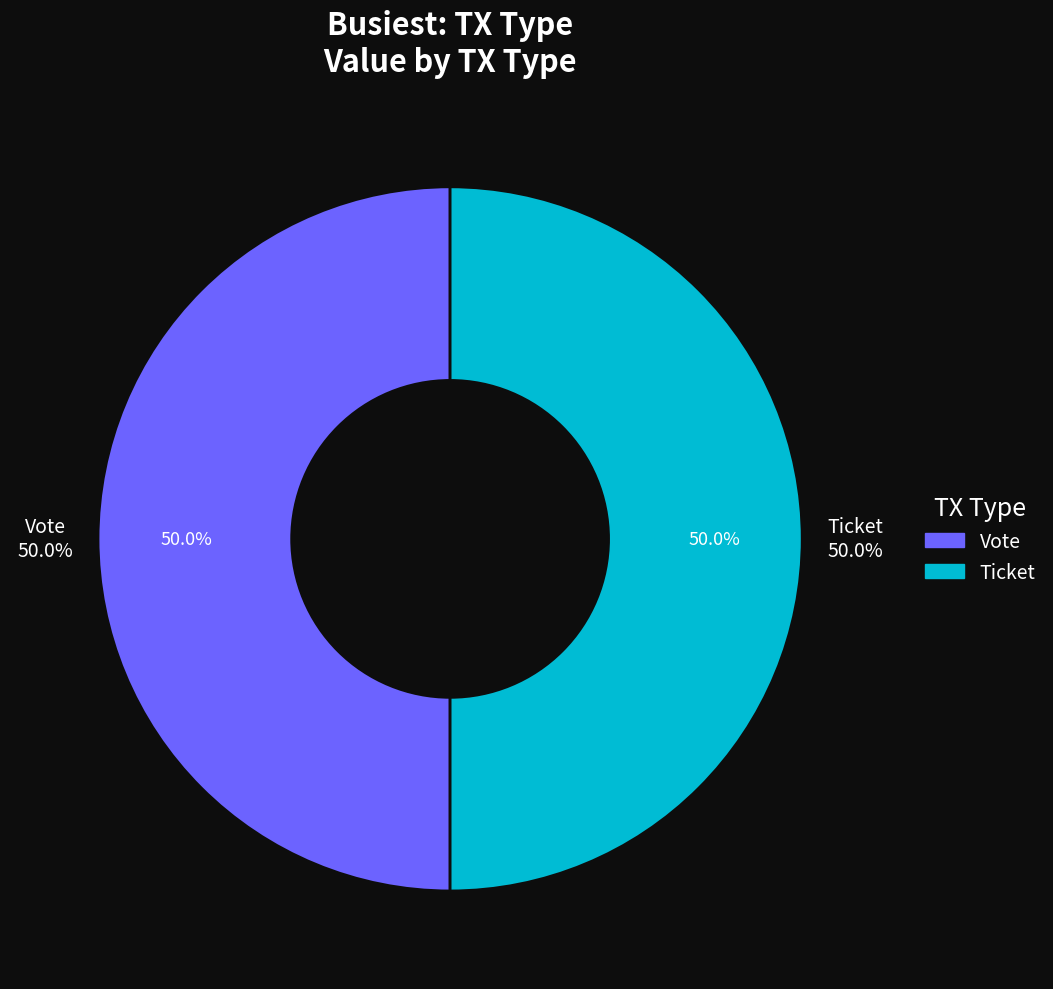

Which slice is the largest?

Vote